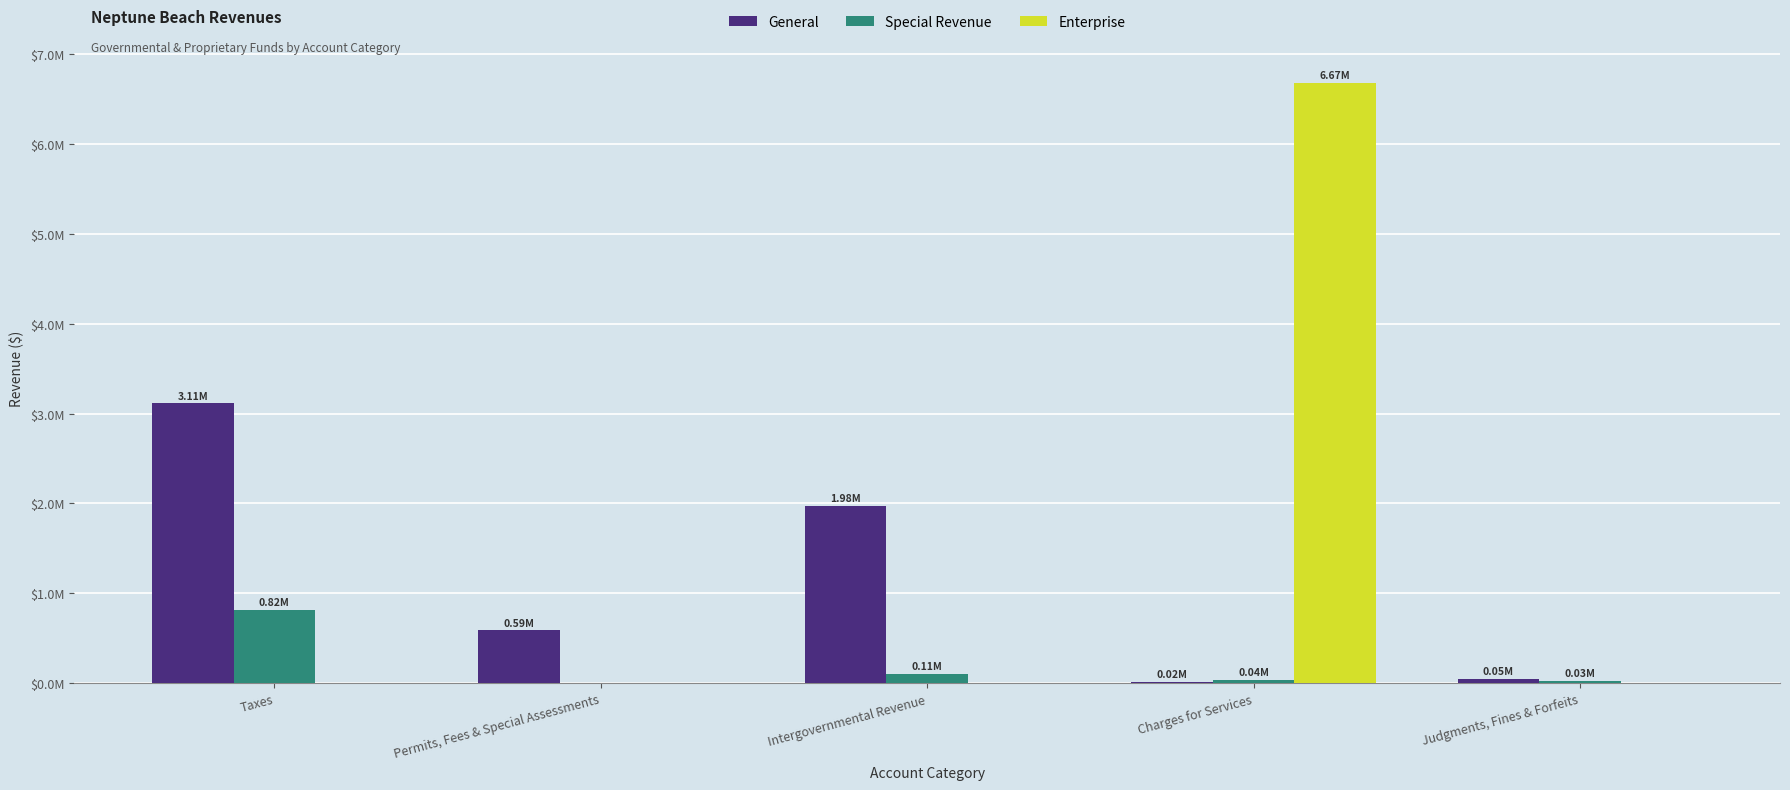

Does the chart contain stacked bars?

No